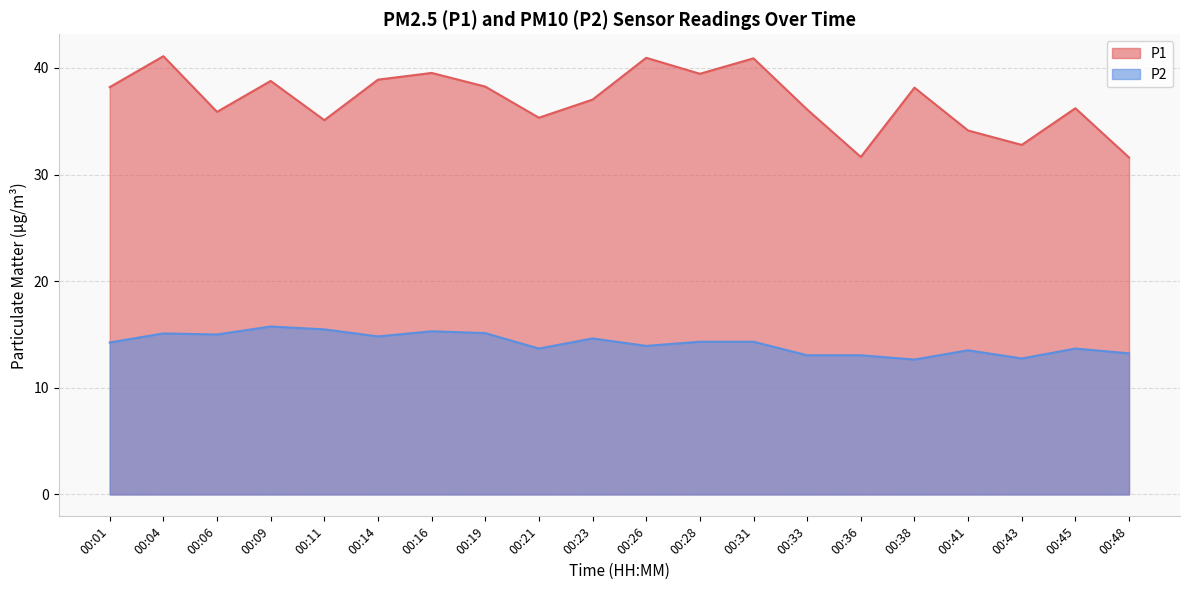

Does the chart display data point markers on the line(s)?

No